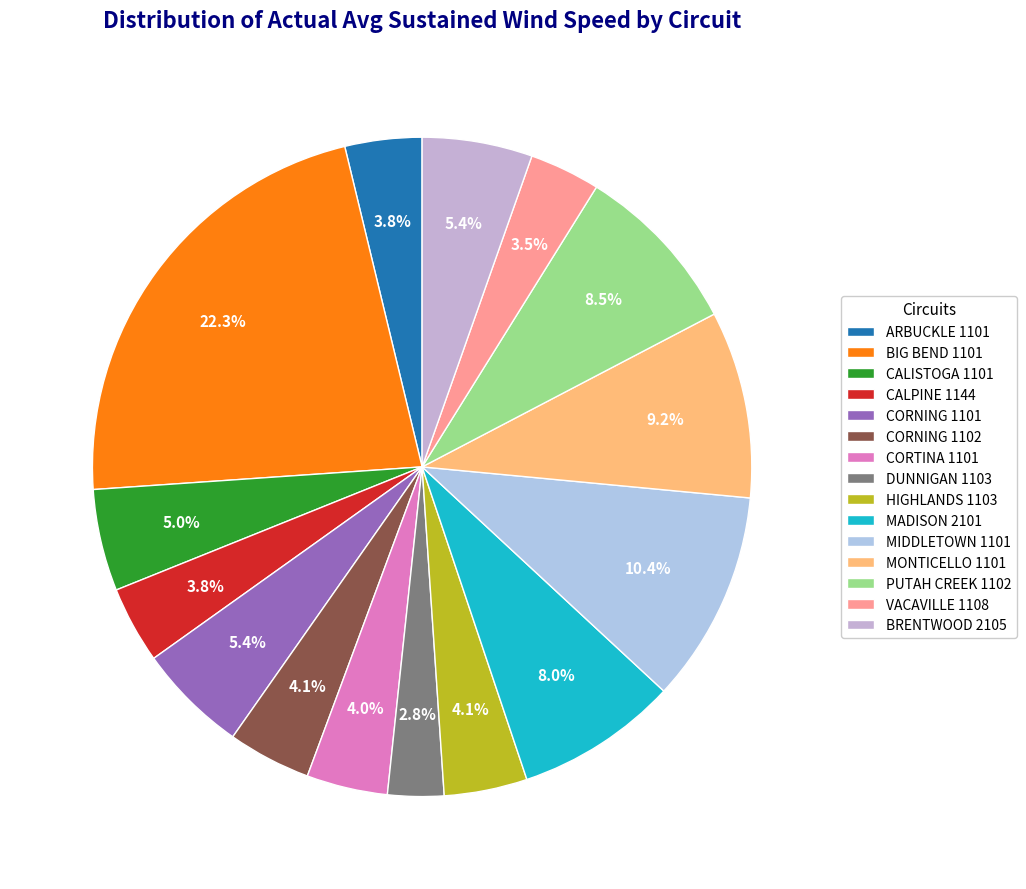

How many segments does this pie chart have?

15